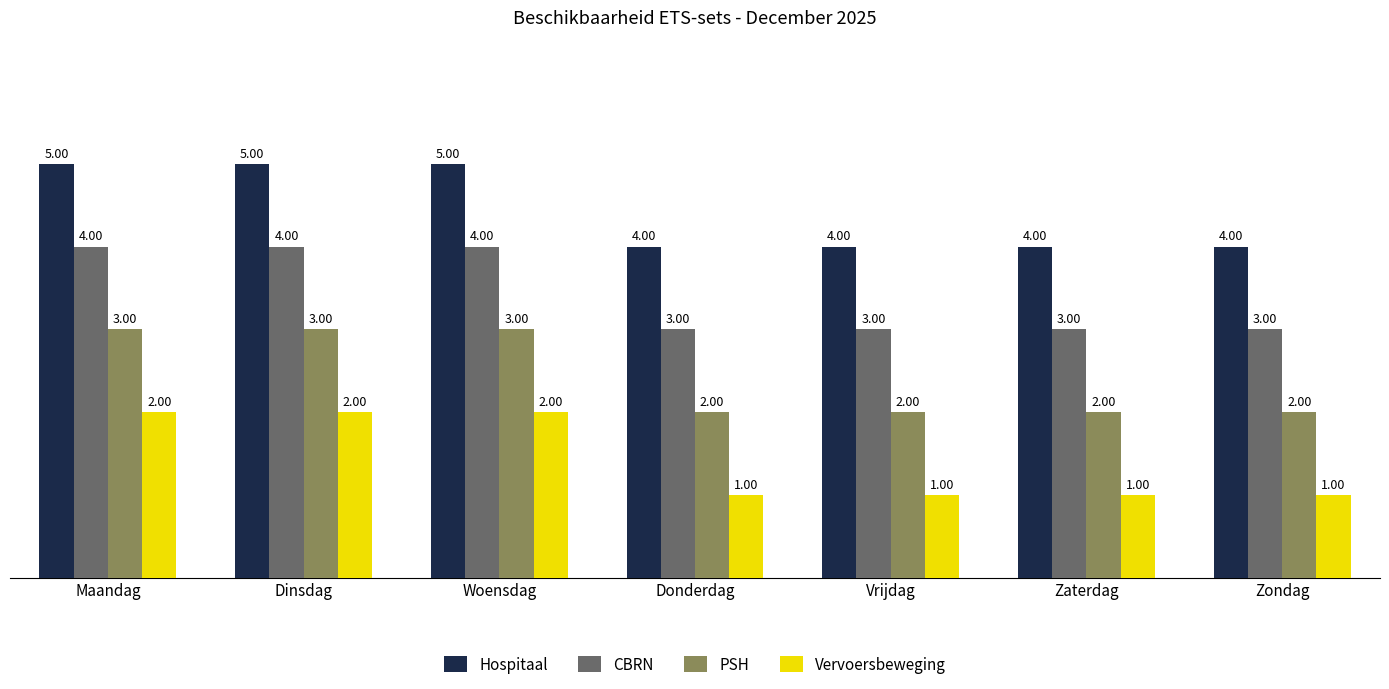

Count the Hospitaal values in the range 4 to 5.

7